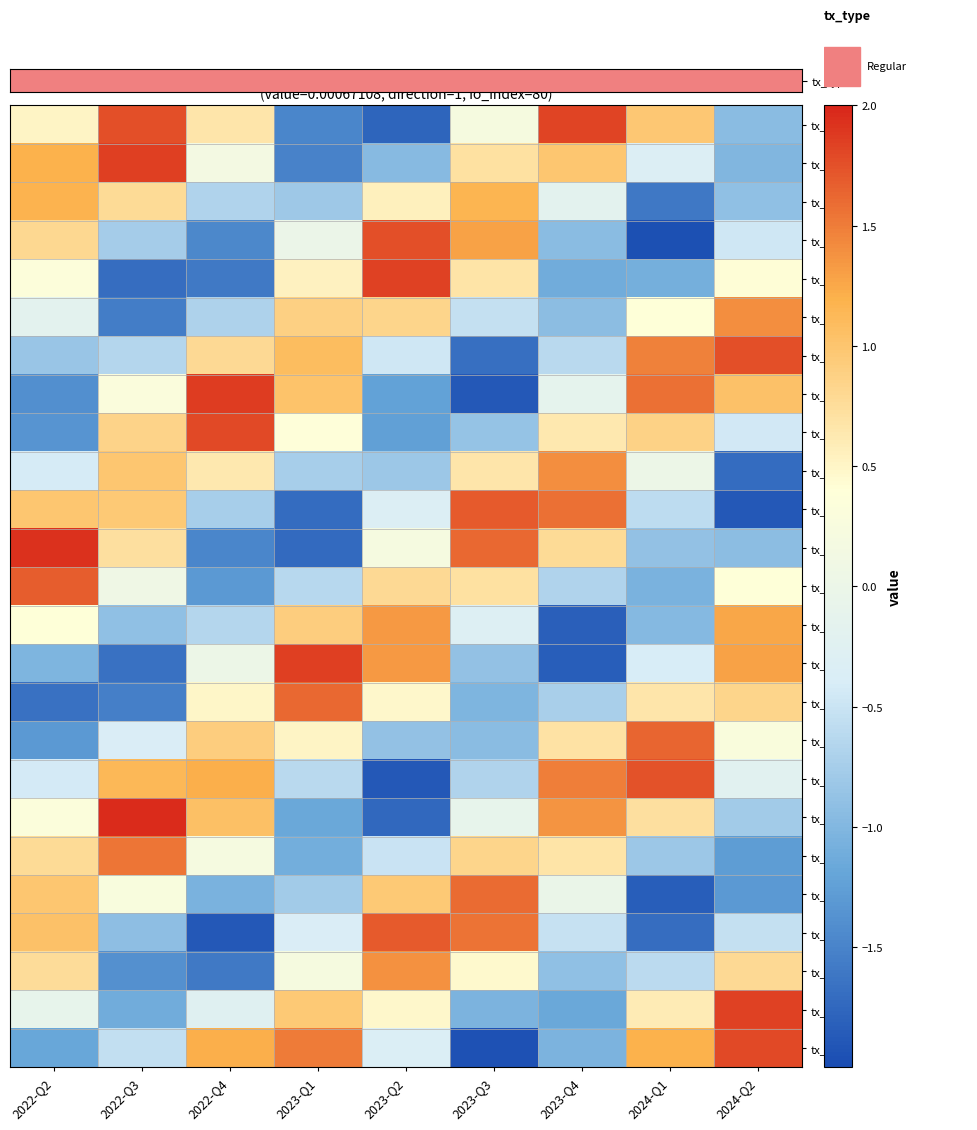

Which category has the highest value across all series?

2022-Q3